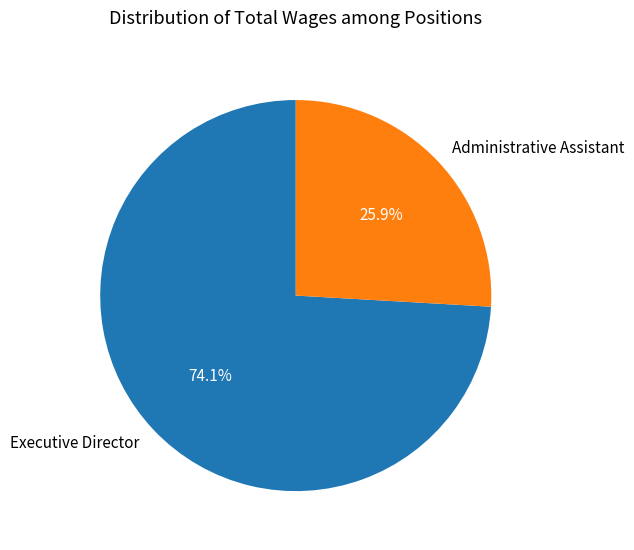

How many segments does this pie chart have?

2